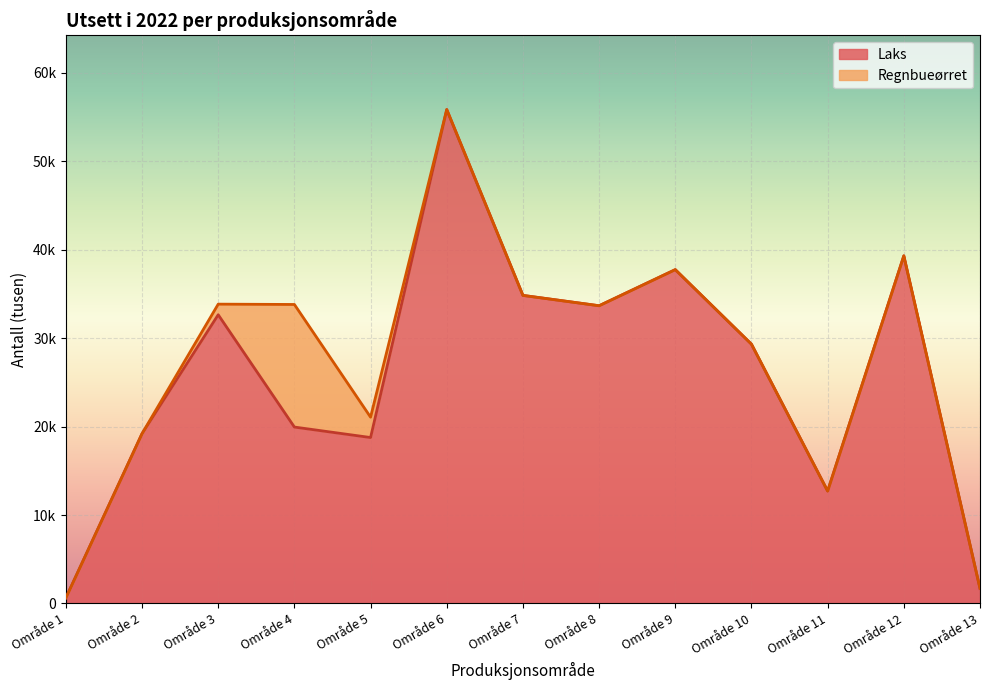

List the labels in order of value, smallest first.

Område 1, Område 13, Område 11, Område 5, Område 2, Område 4, Område 10, Område 3, Område 8, Område 7, Område 9, Område 12, Område 6